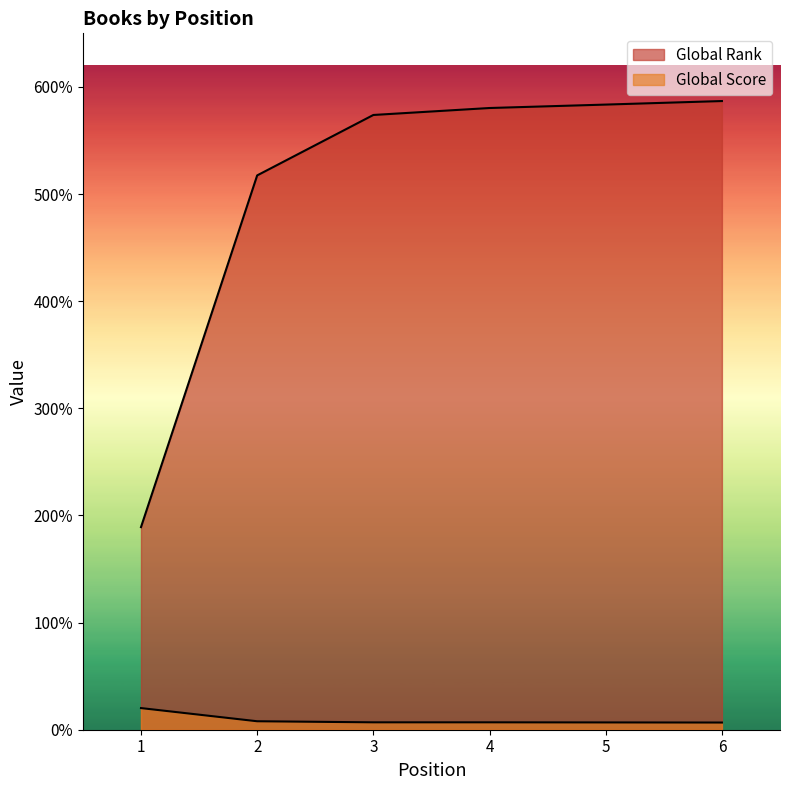

At 3, list the series in order from largest to smallest.

Global Rank, Global Score